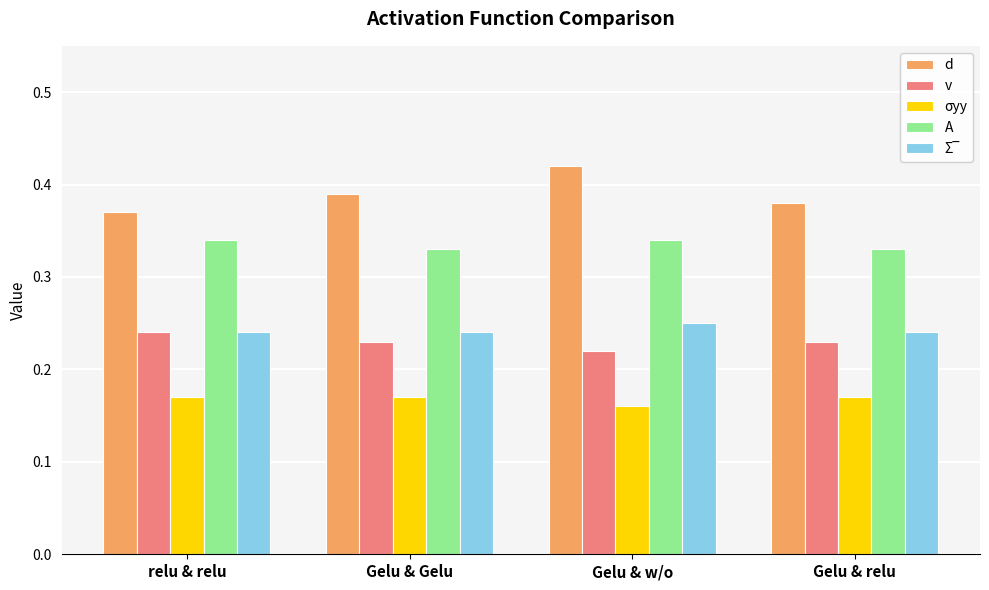

Which series changed the most between Gelu & Gelu and Gelu & w/o?

d